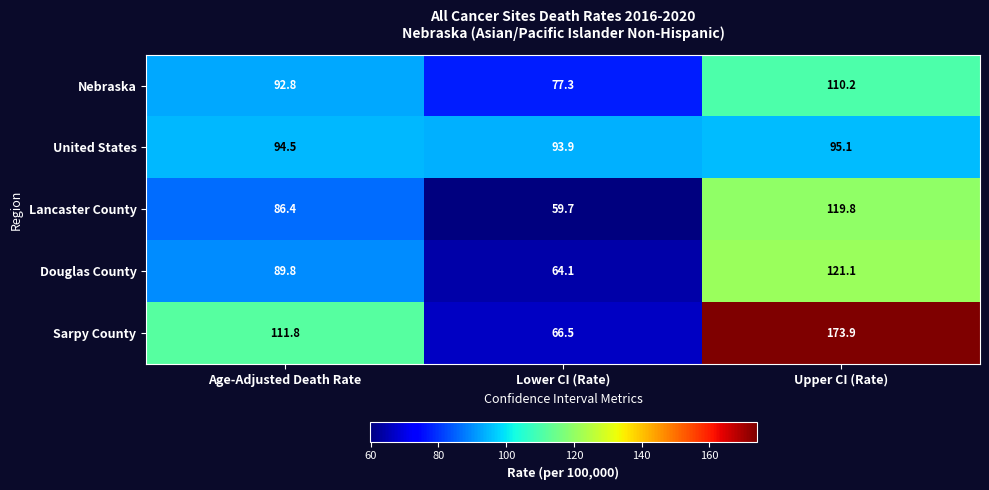

Count the number of categories in the chart.

3